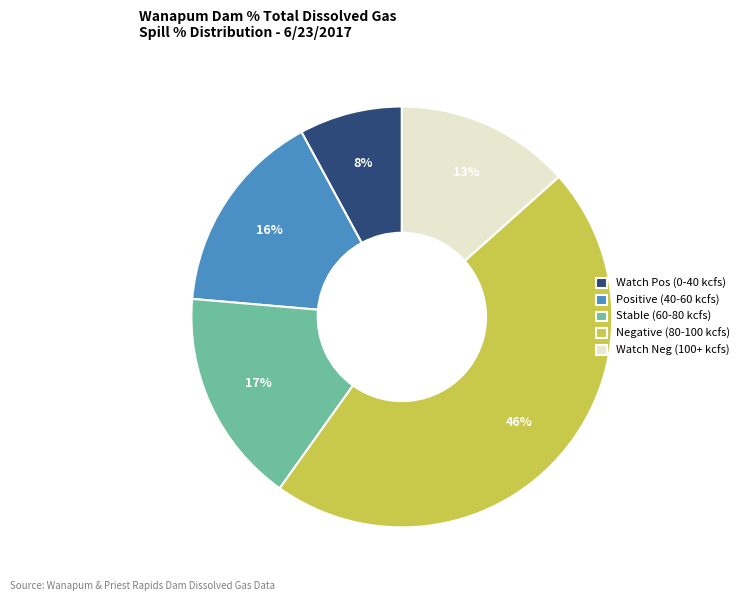

Does any single category account for the majority?

No